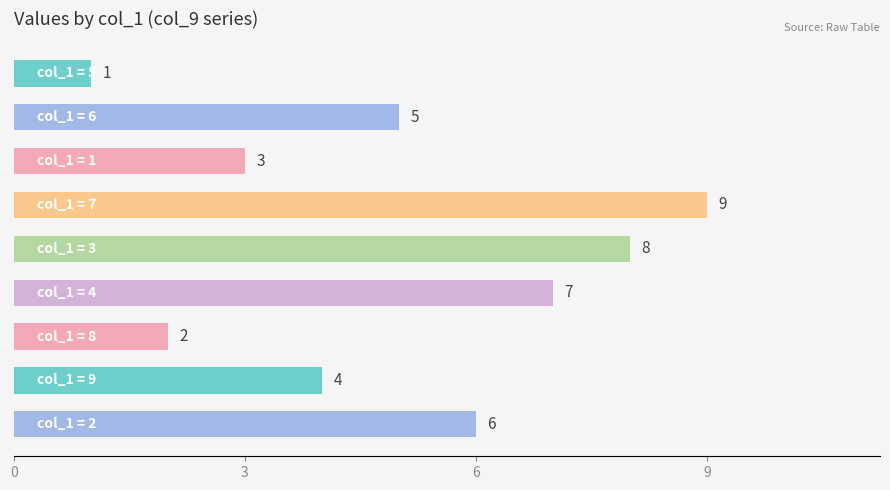

Reading top to bottom, extract all data points from this chart.

1	5	3	9	8	7	2	4	6